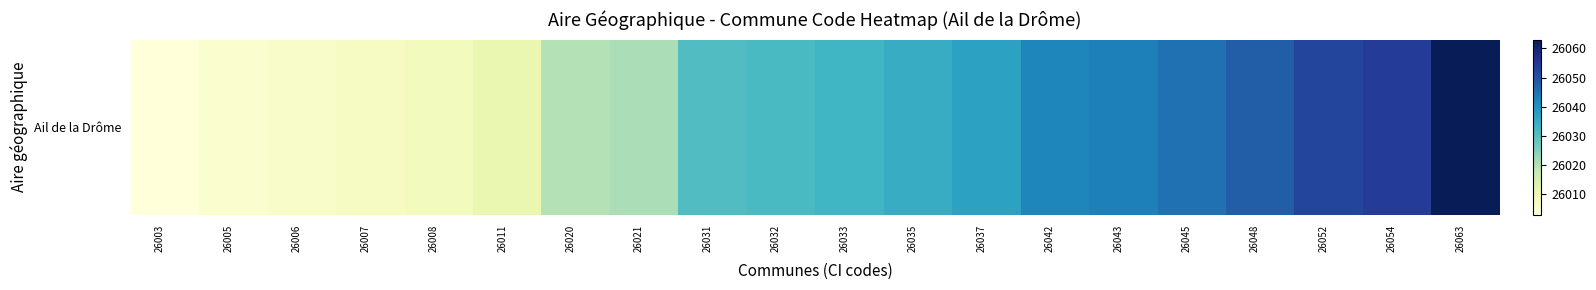

Which category has the lowest value across all series?

26003